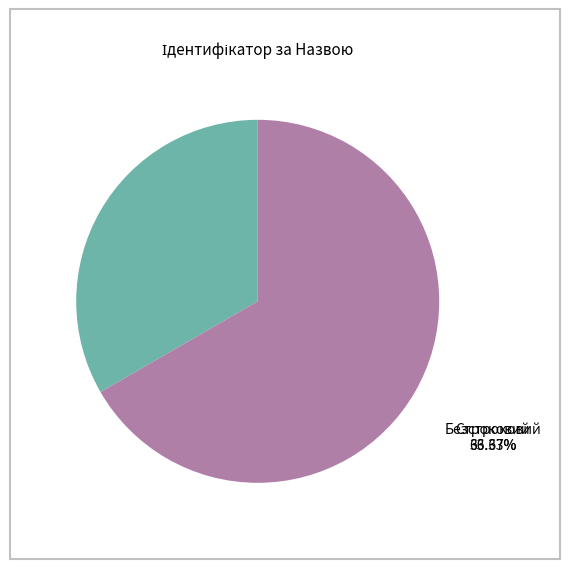

To the nearest percent, what is the average slice percentage?

50%